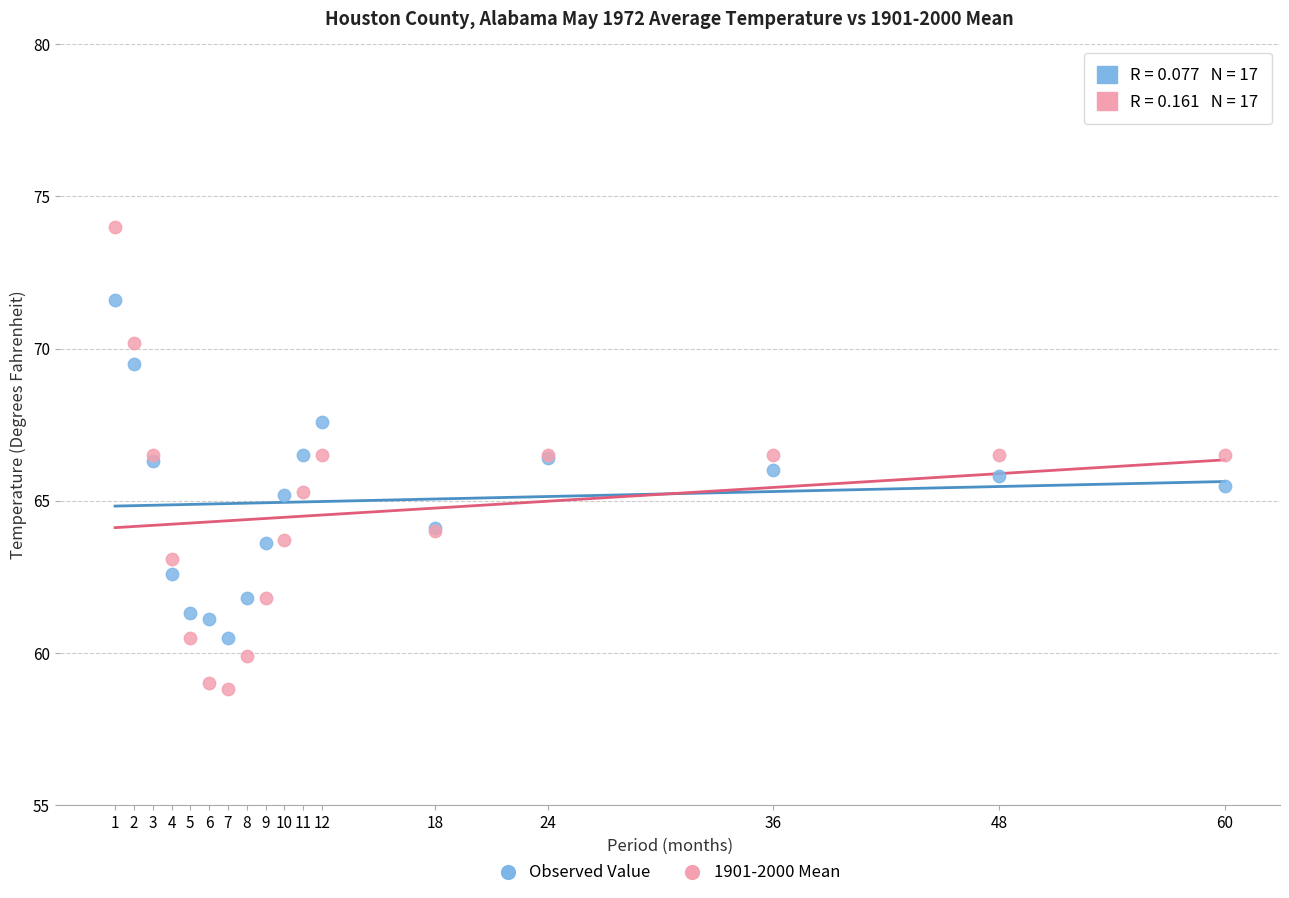

Which series has the largest Y range (max minus min)?

1901-2000 Mean